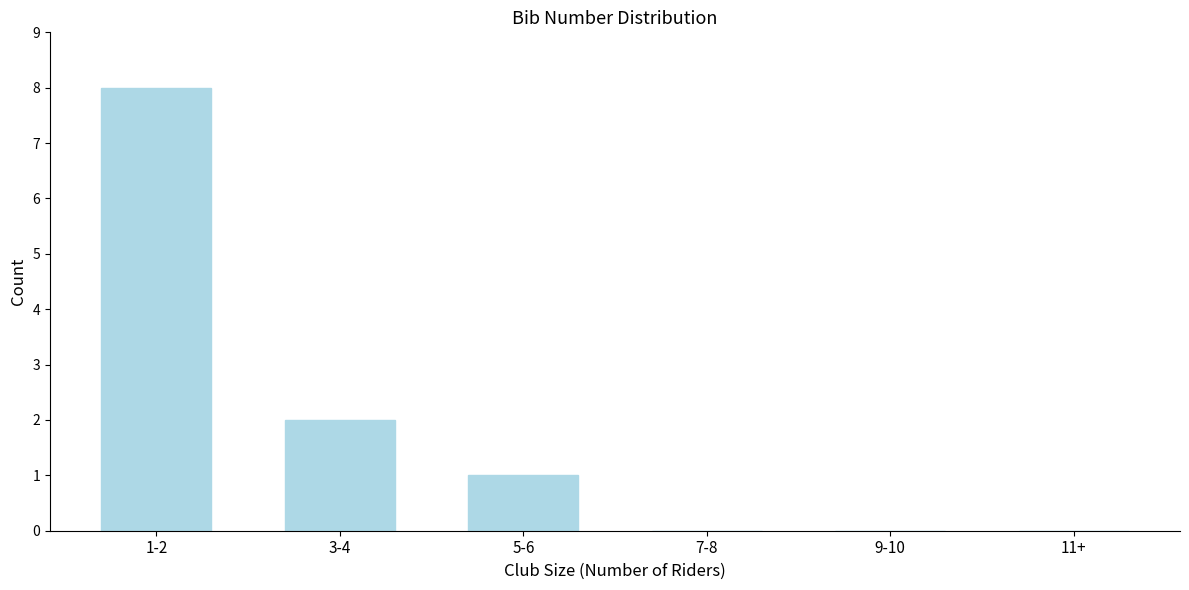

What is the sum of all values?

11